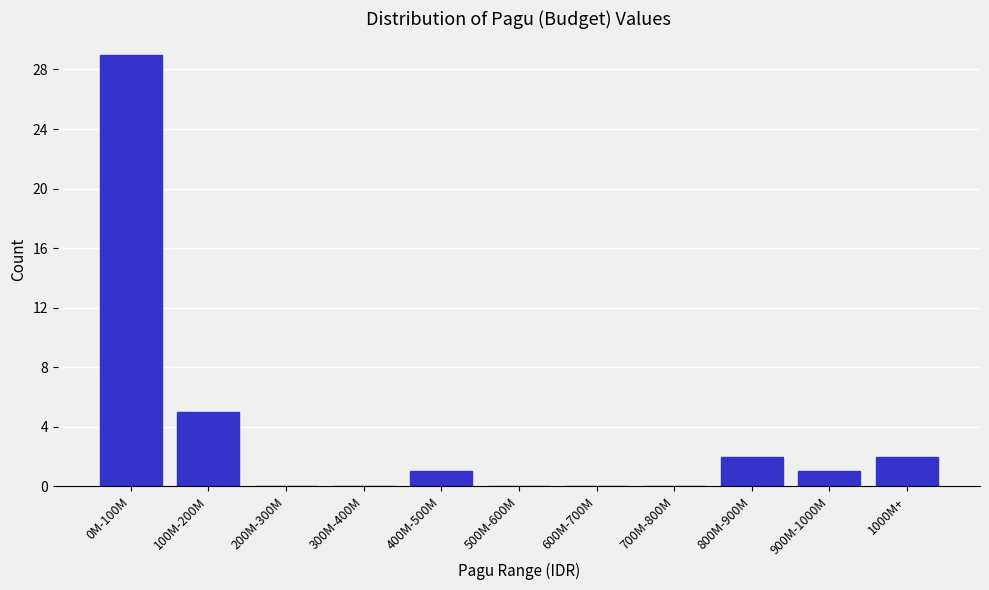

Reading left to right, what are all the values shown in this chart?

0M-100M=29	100M-200M=5	200M-300M=0	300M-400M=0	400M-500M=1	500M-600M=0	600M-700M=0	700M-800M=0	800M-900M=2	900M-1000M=1	1000M+=2